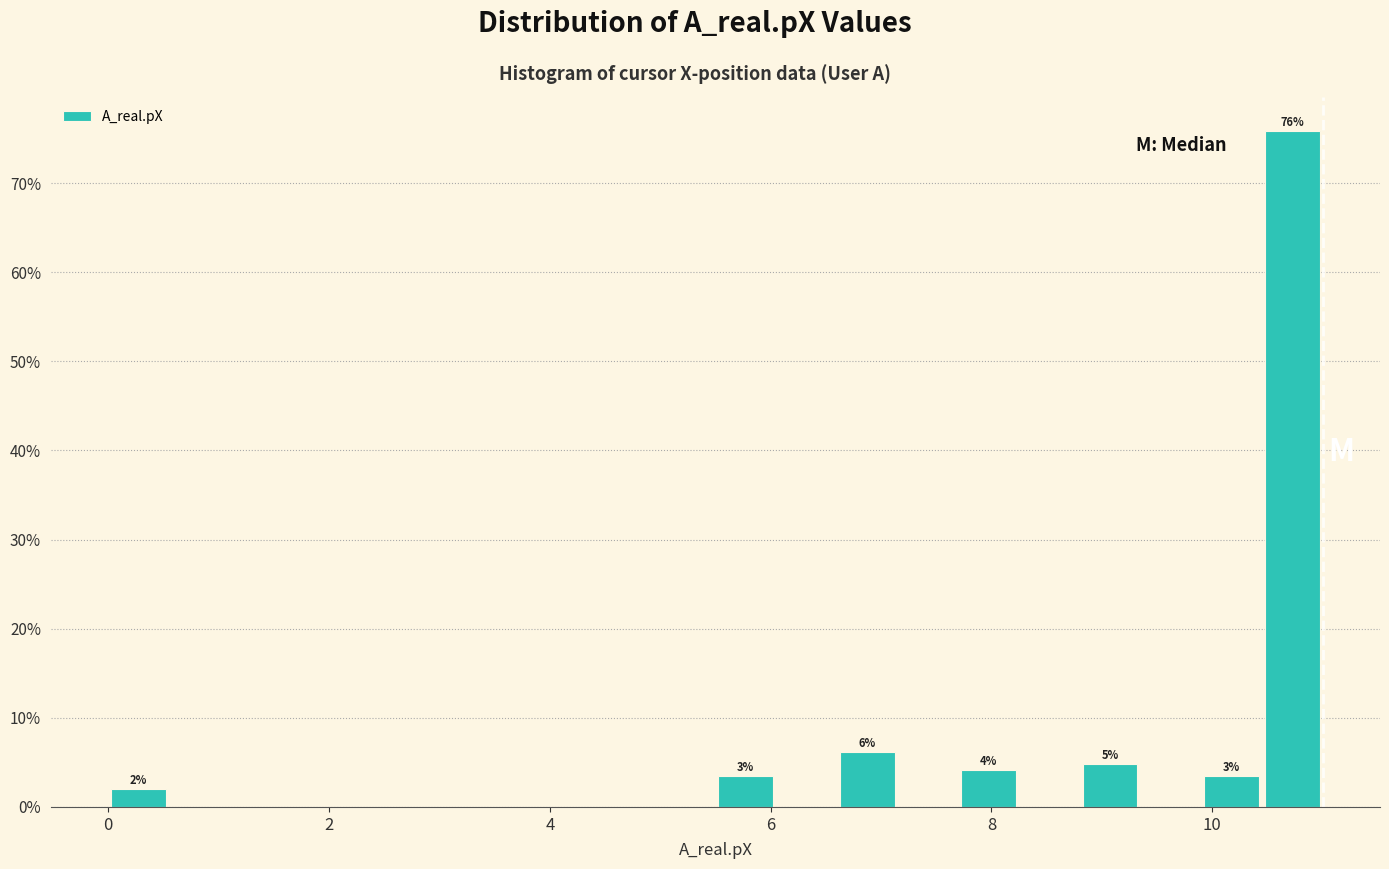

Around what value on the x-axis is the tallest bar? Give the approximate position of its centre, as read against the axis.

10.8